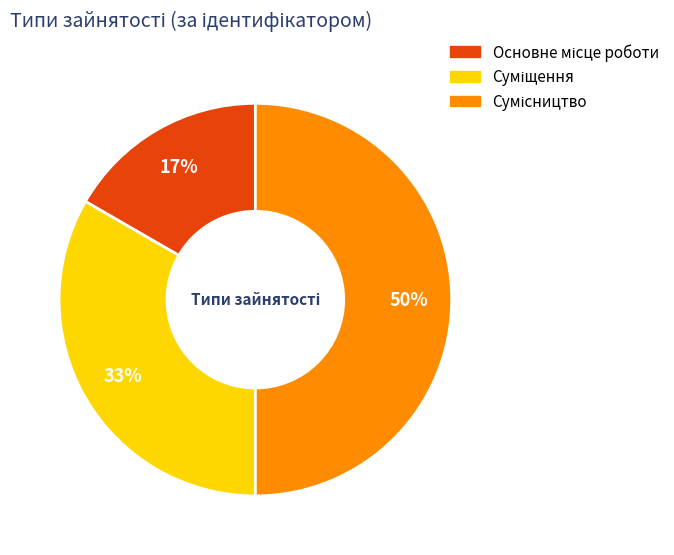

To the nearest percent, what is the average slice percentage?

33%